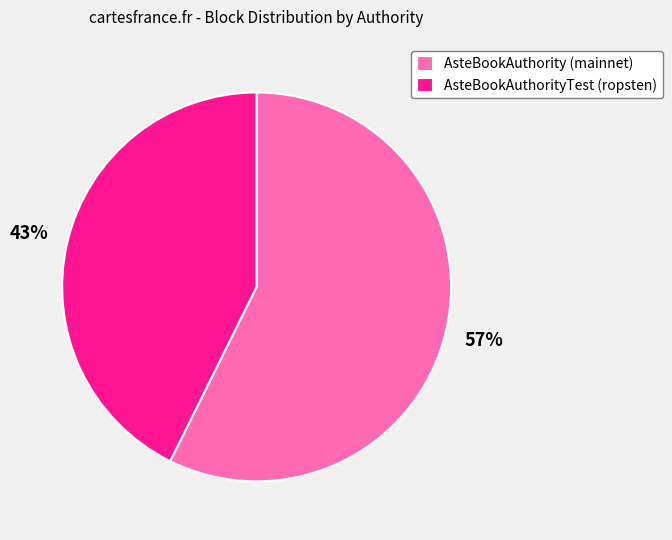

To the nearest percent, what is the combined percentage of AsteBookAuthority (mainnet) and AsteBookAuthorityTest (ropsten)?

100%